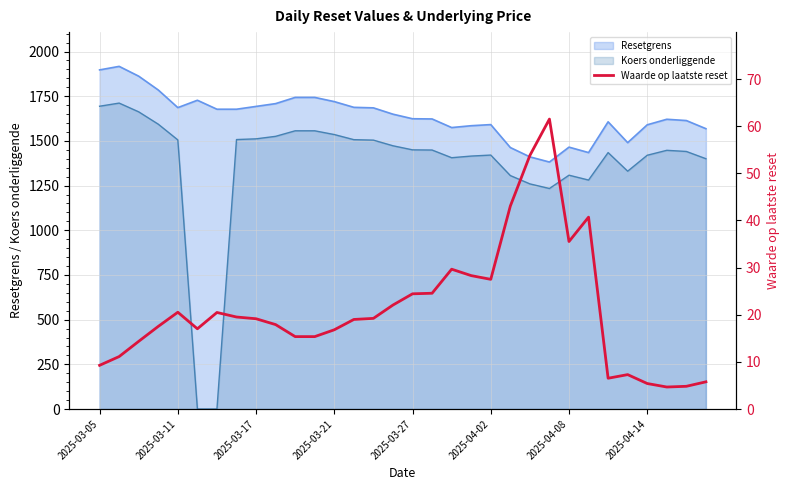

What is the average value?

21.2